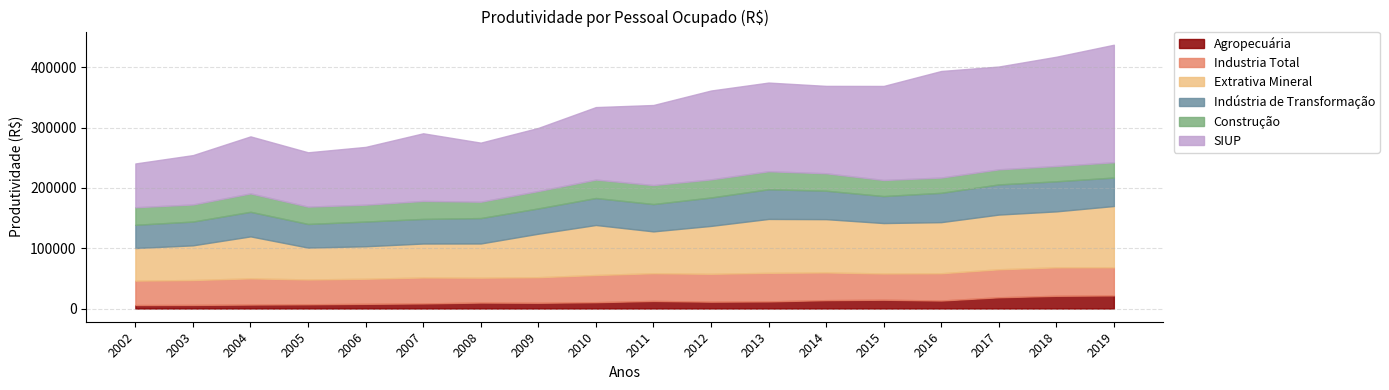

At how many categories does at least one series exceed 166535?

4